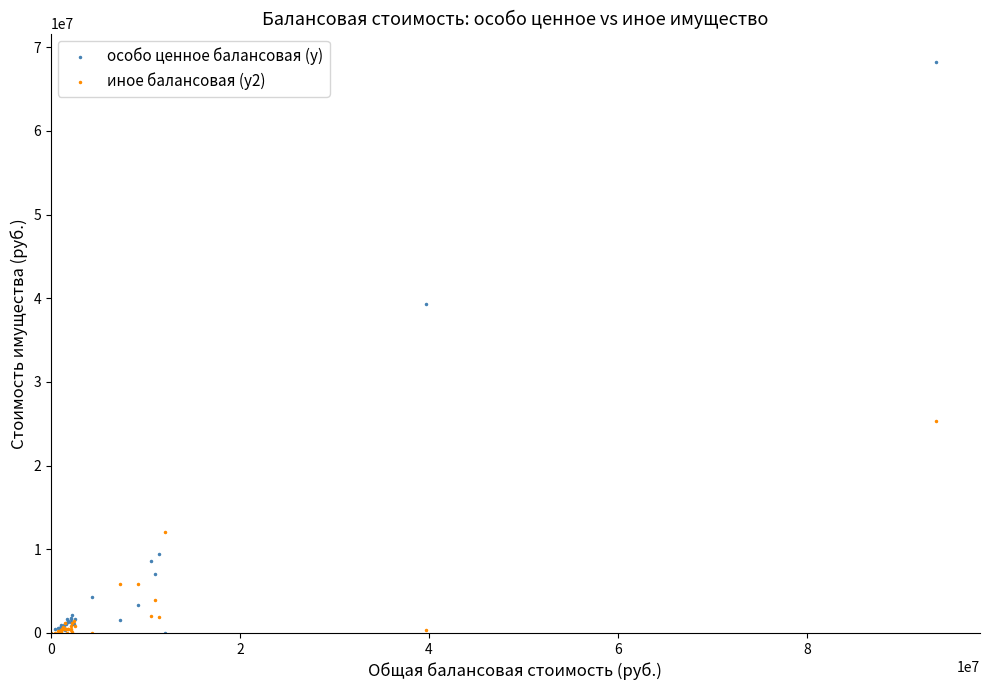

In the особо ценное балансовая (y) series, what Y value is closest to 34109325?

39344530.9